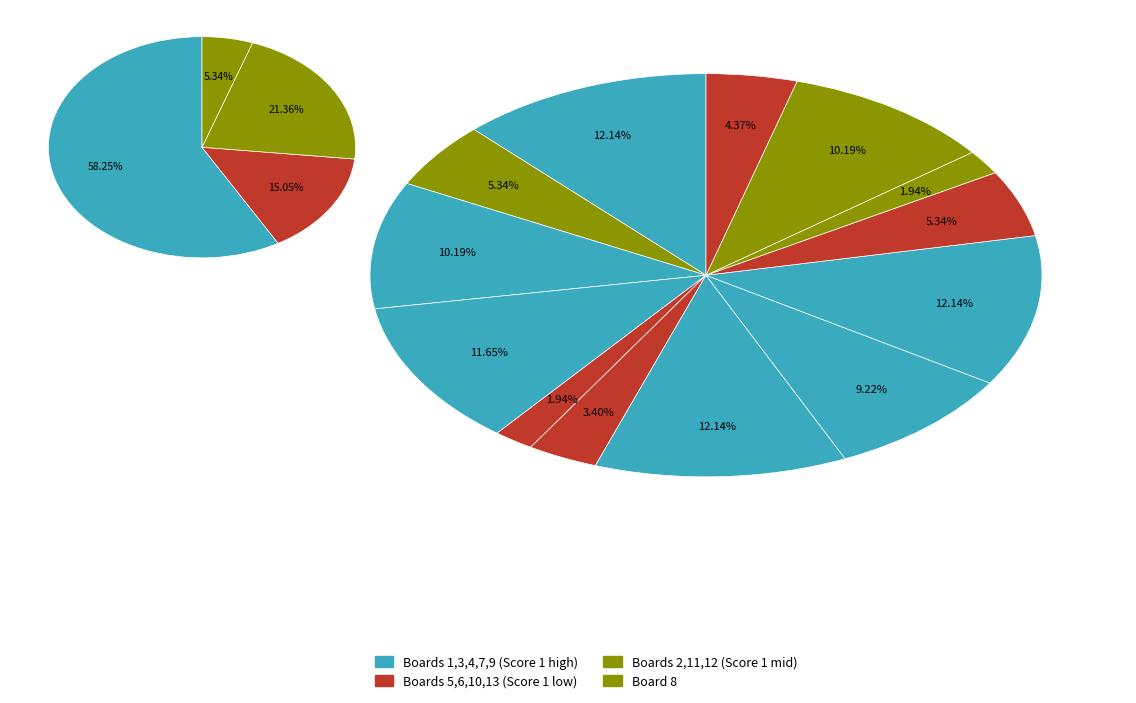

Is it true that Board 6 is 1% of the pie?

False